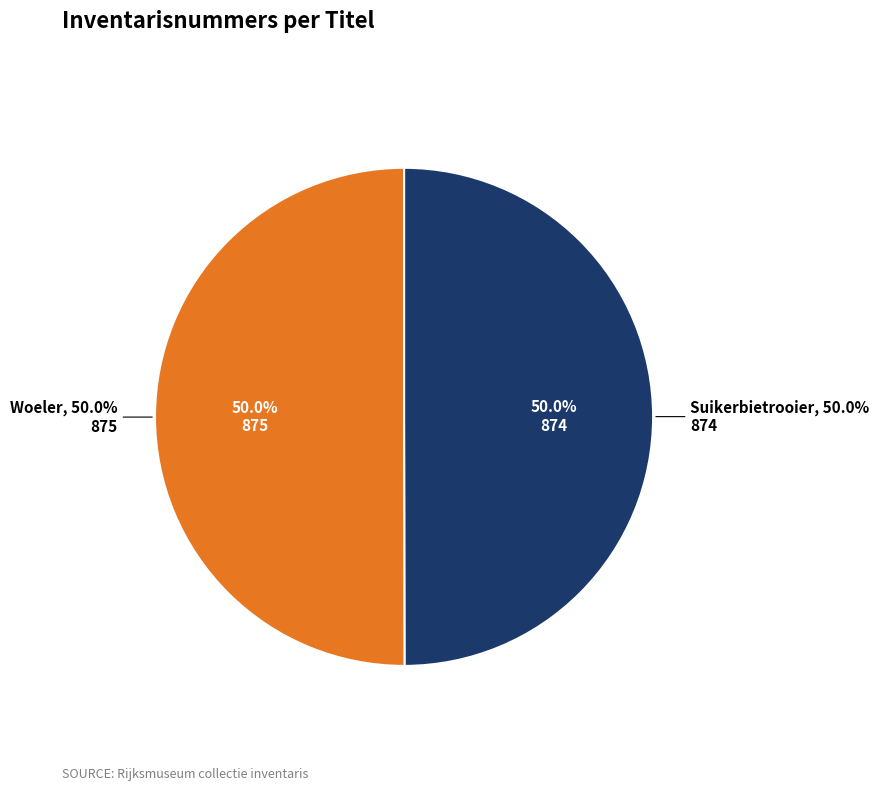

What is the smallest slice in the pie chart?

Suikerbietrooier